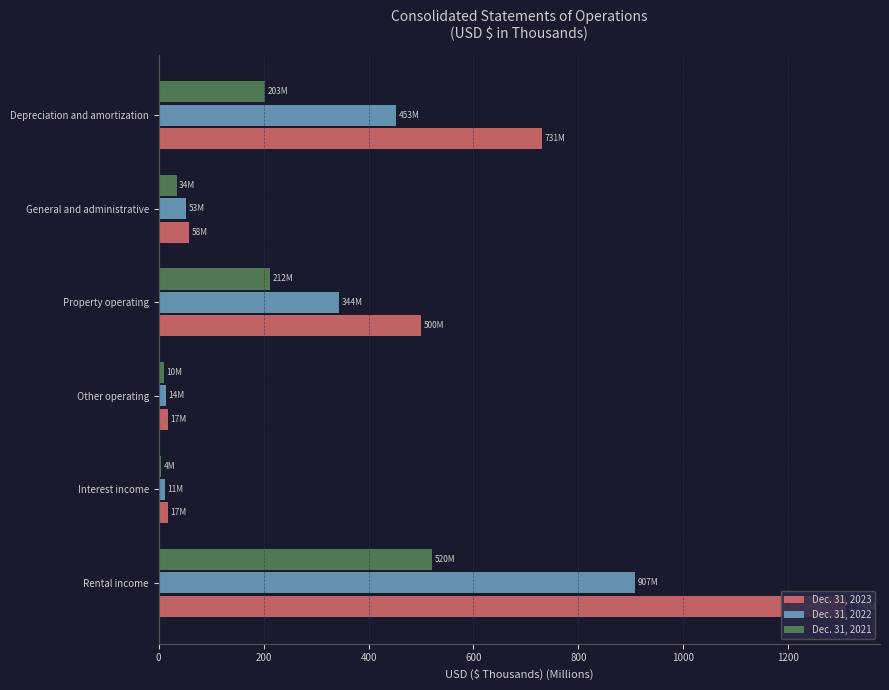

What is the lowest value of the Dec. 31, 2021 series?

4.2